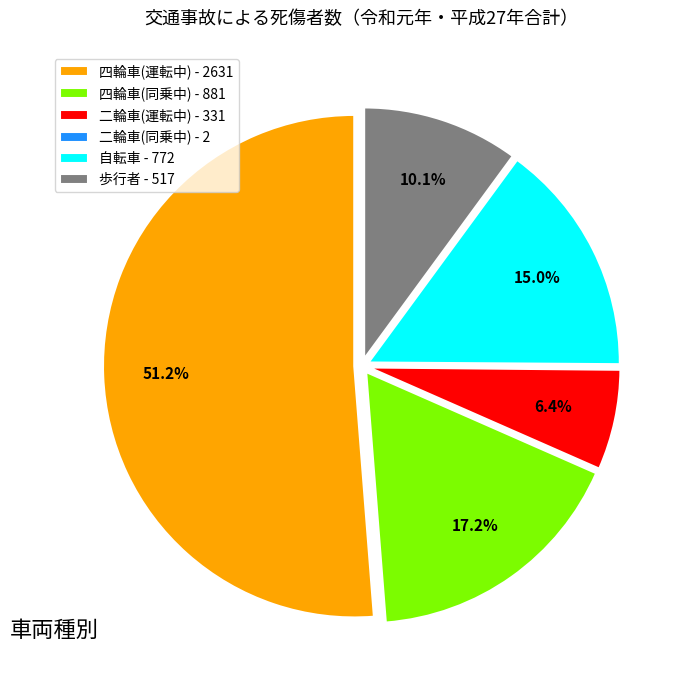

To the nearest percent, what percentage of the pie is 歩行者?

10%